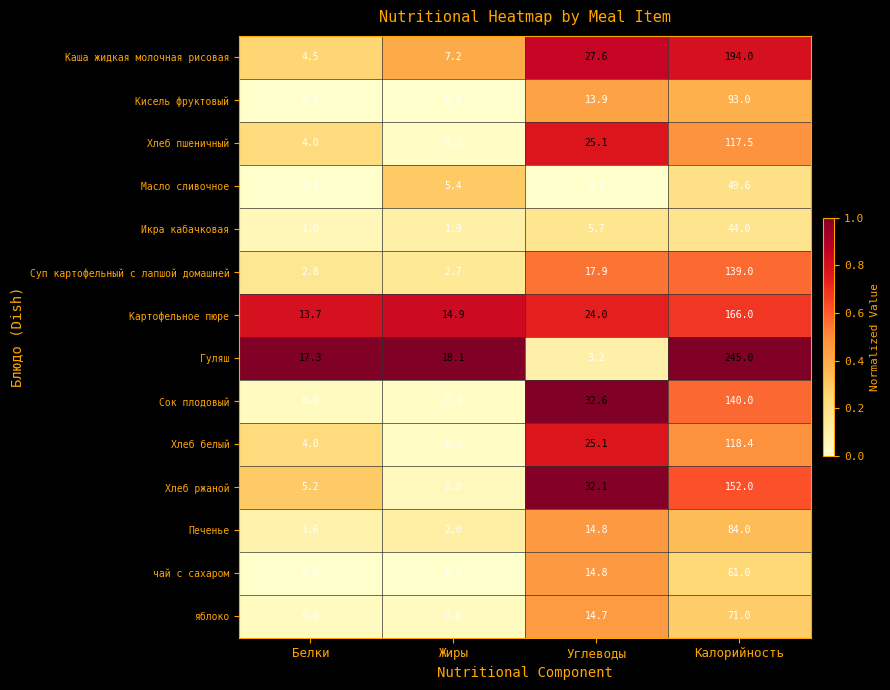

What is the difference between the second highest and minimum values in the Суп картофельный с лапшой домашней series?

15.2